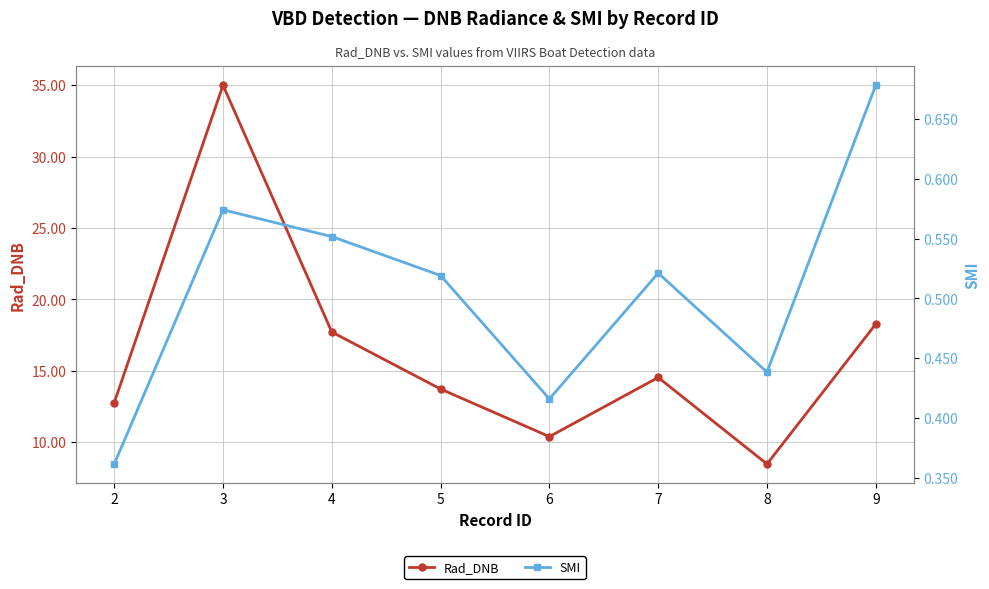

How many data points in Rad_DNB are less than 14?

4